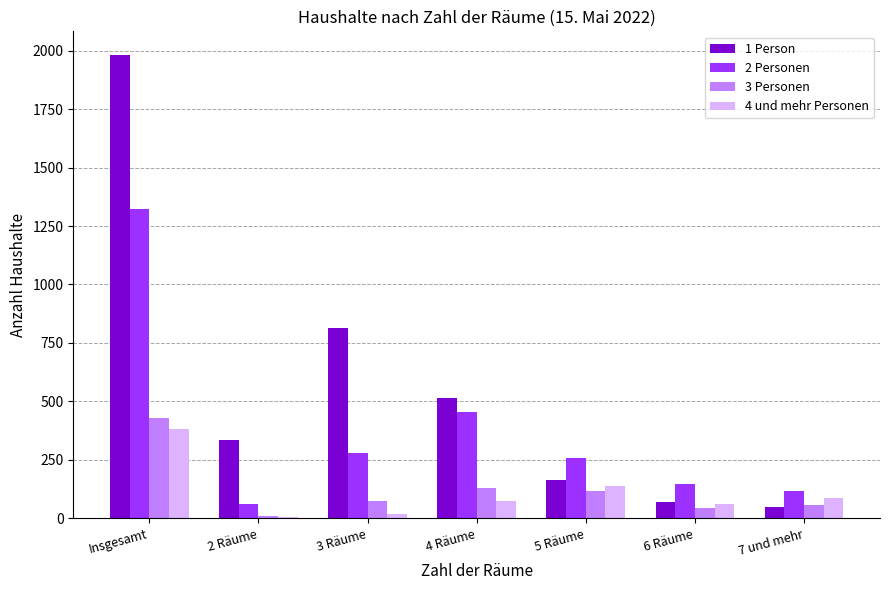

What is the greatest value displayed?

1984